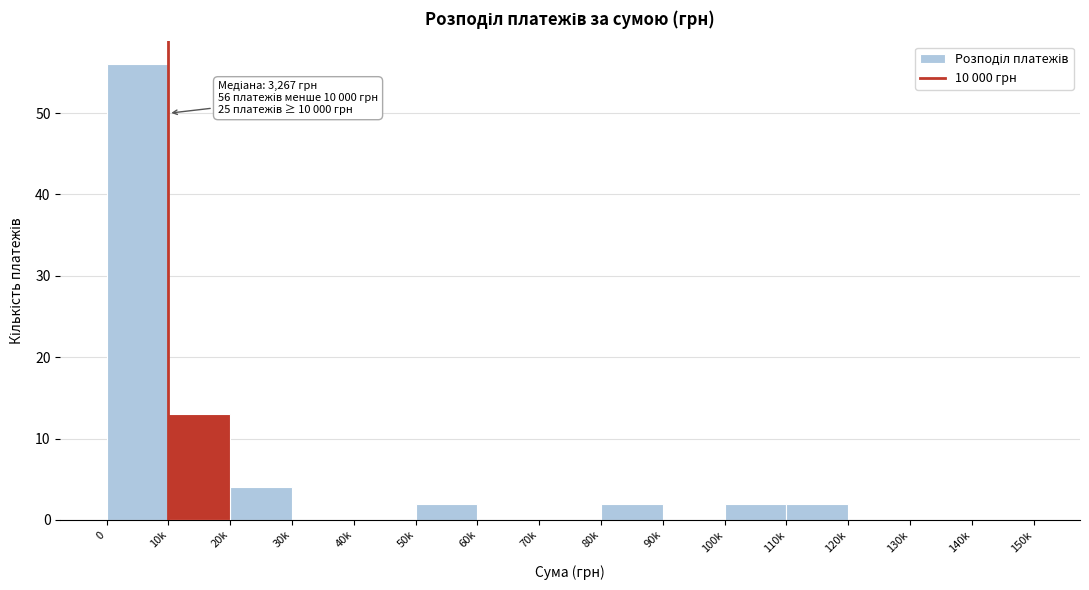

Reading left to right, what are all the values shown in this chart?

0=56	10k=13	20k=4	30k=0	40k=0	50k=2	60k=0	70k=0	80k=2	90k=0	100k=2	110k=2	120k=0	130k=0	140k=0